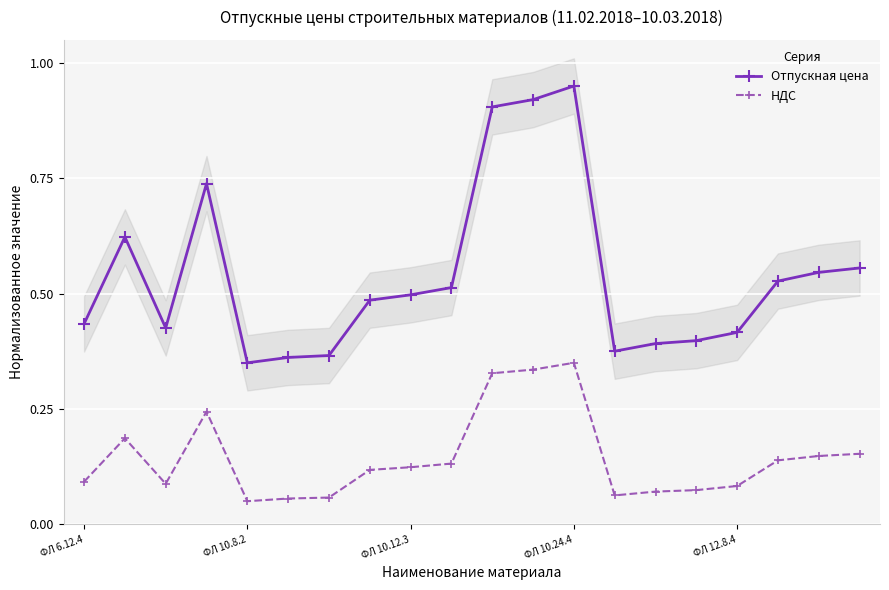

What is the maximum value shown in the chart?

0.9